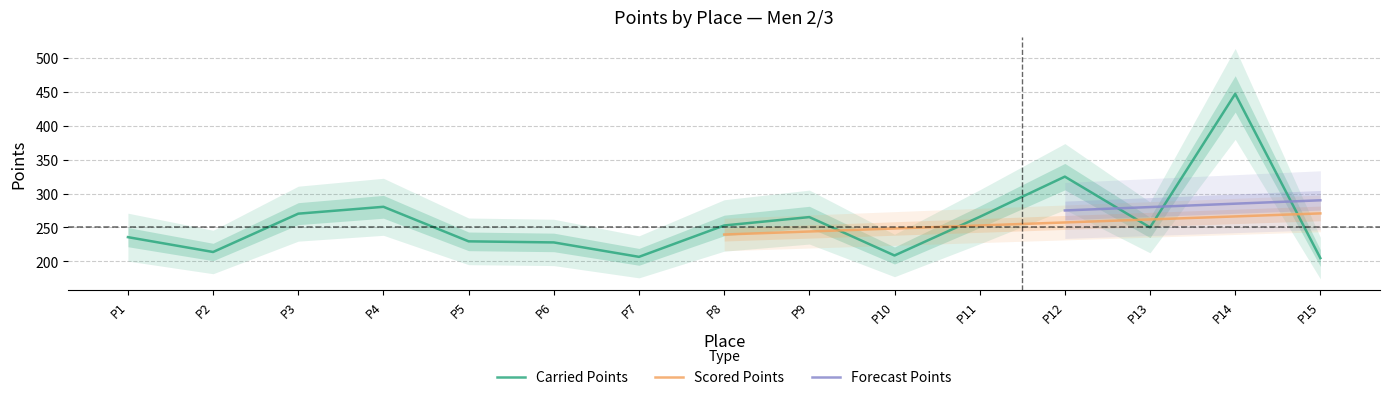

True or false: Scored Points has more than 0 points higher than both neighbors.

False